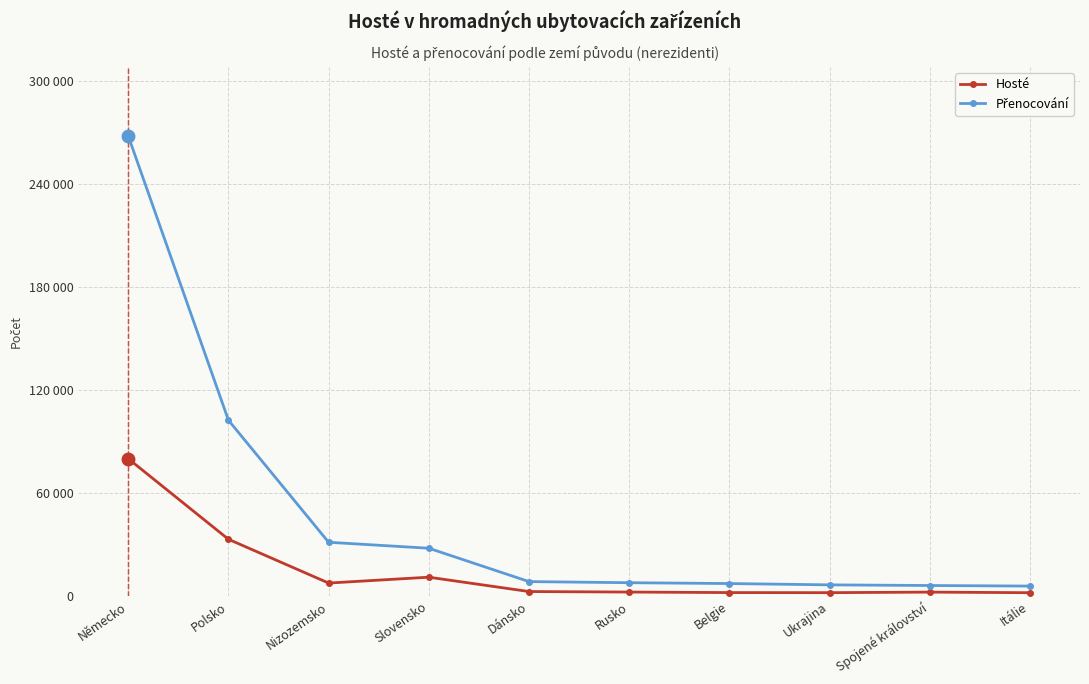

What is the label of the 3rd point from the left?

Nizozemsko